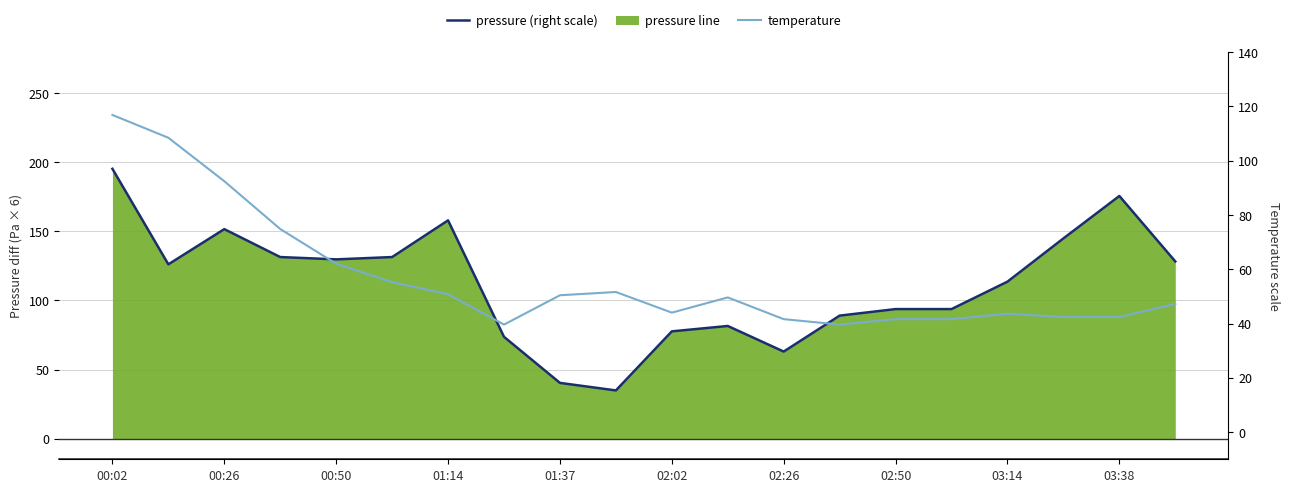

At how many categories does at least one series exceed 80?

15